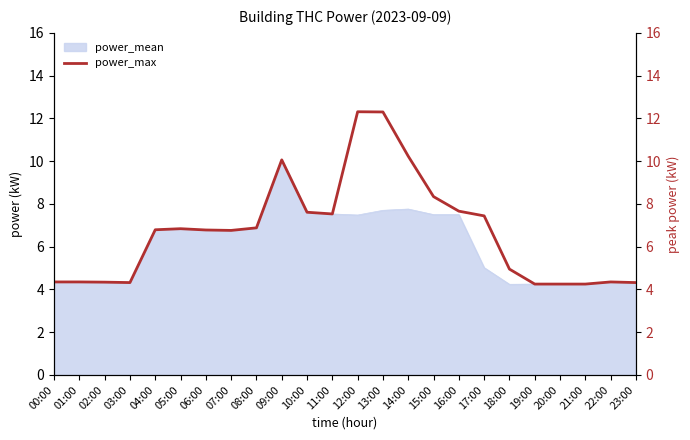

What position from the left is 18:00?

19